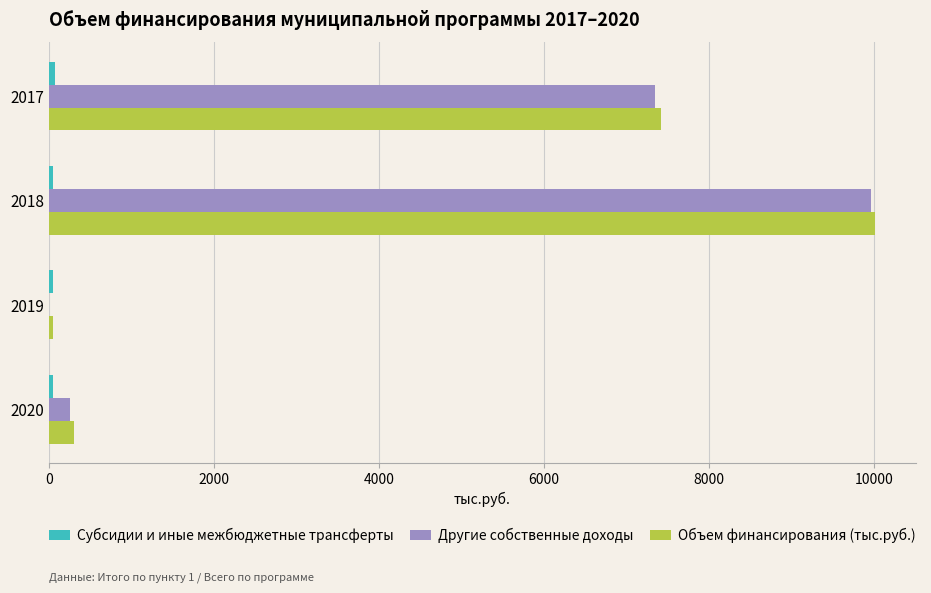

Which category has the highest value across all series?

2018